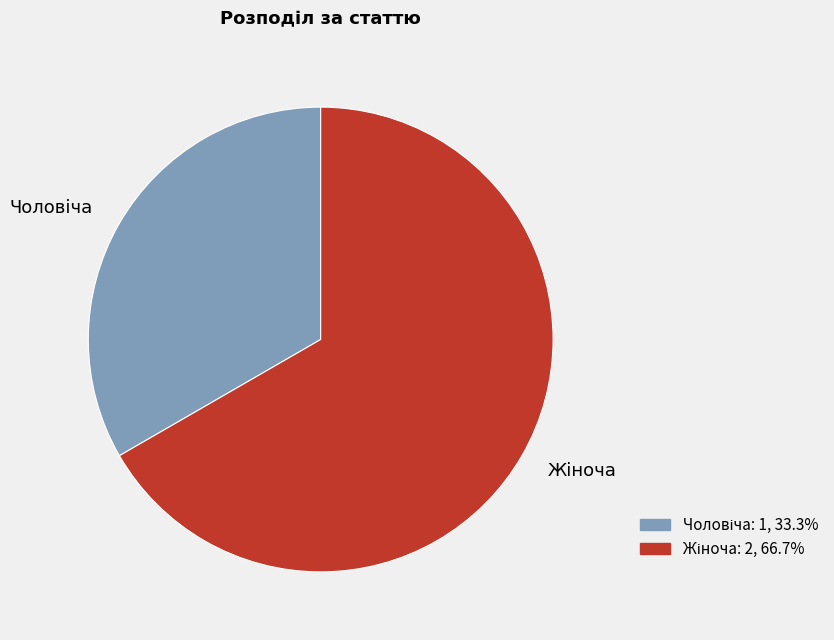

Count the number of slices in the pie.

2